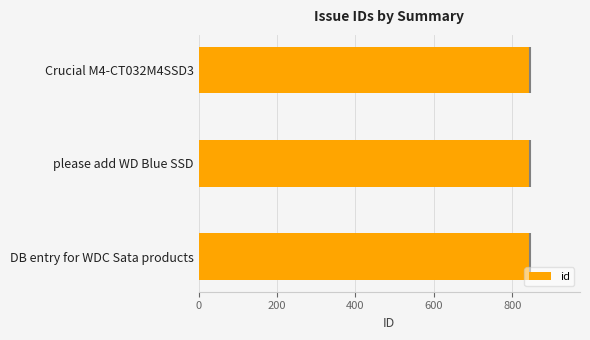

Is it true that id equals 1420 at DB entry for WDC Sata products?

False